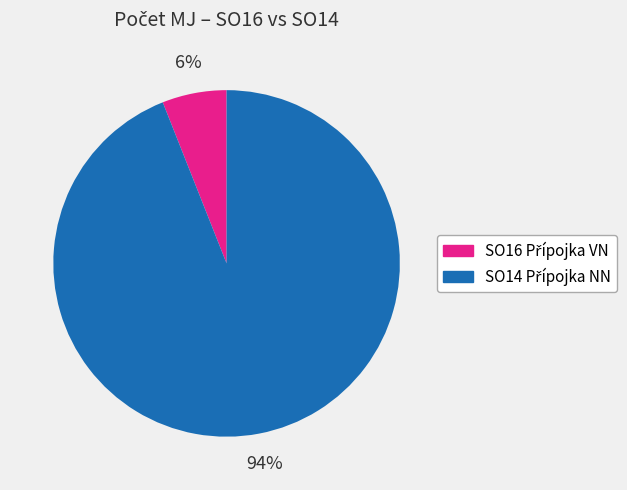

Count the number of slices in the pie.

2